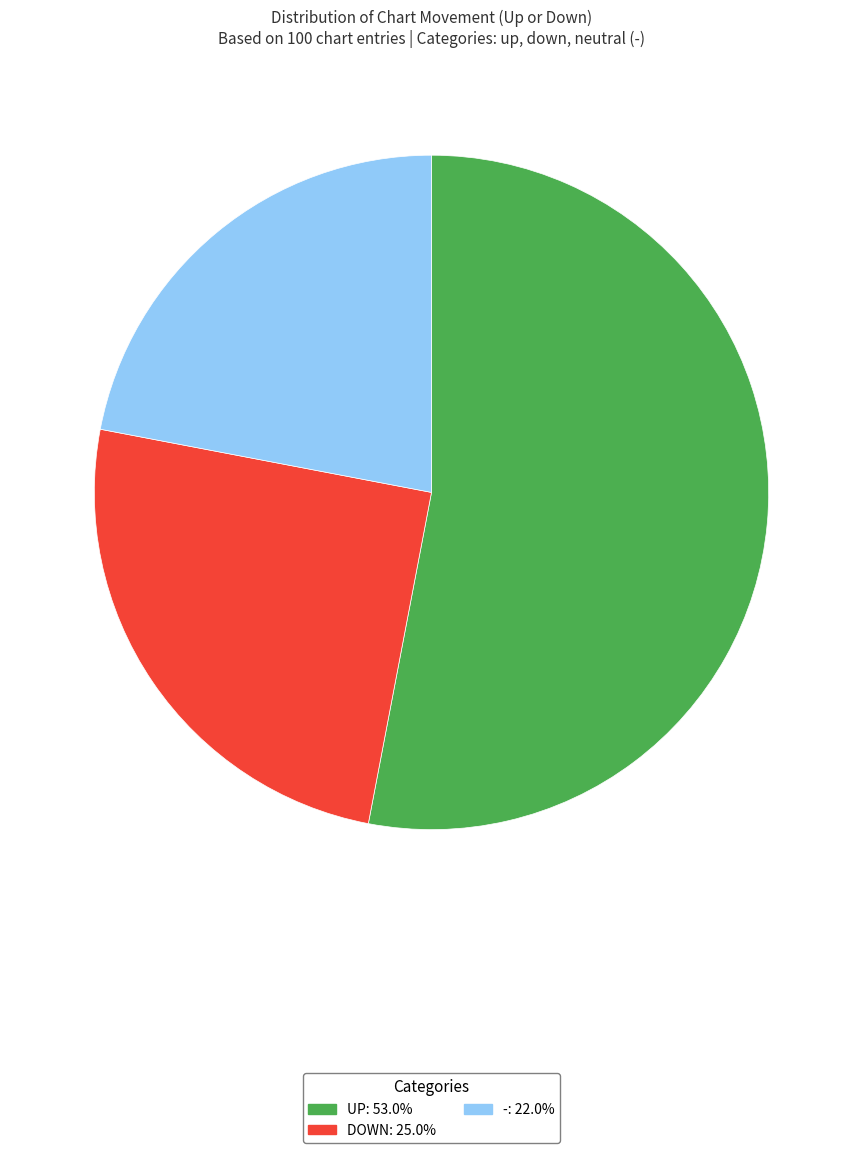

Is there any slice that represents more than half of the pie?

Yes